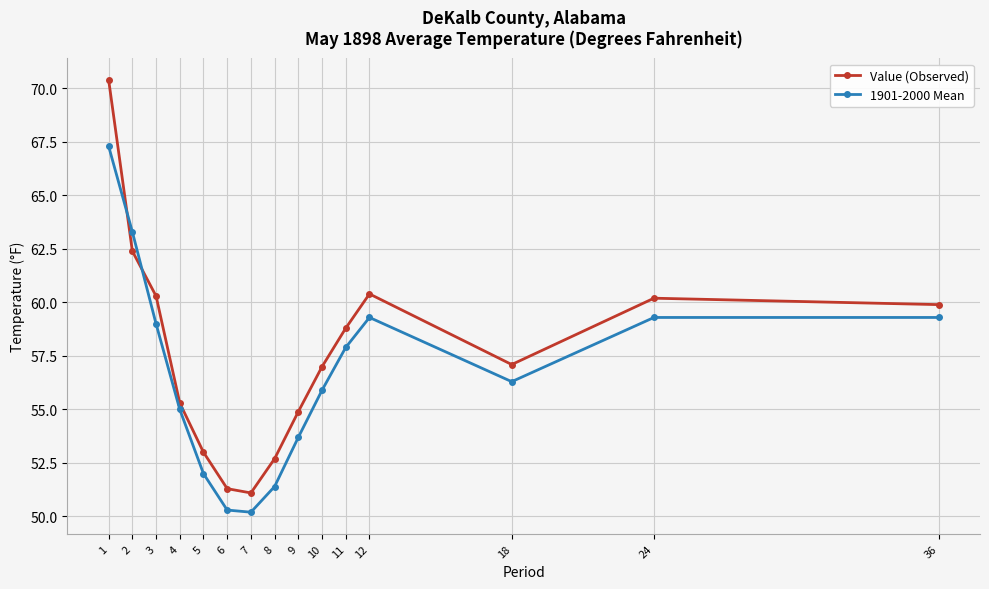

Reading left to right, transcribe all the data shown in this chart.

Value (Observed): 70.4	62.4	60.3	55.3	53.0	51.3	51.1	52.7	54.9	57.0	58.8	60.4	57.1	60.2	59.9
1901-2000 Mean: 67.3	63.3	59.0	55.0	52.0	50.3	50.2	51.4	53.7	55.9	57.9	59.3	56.3	59.3	59.3